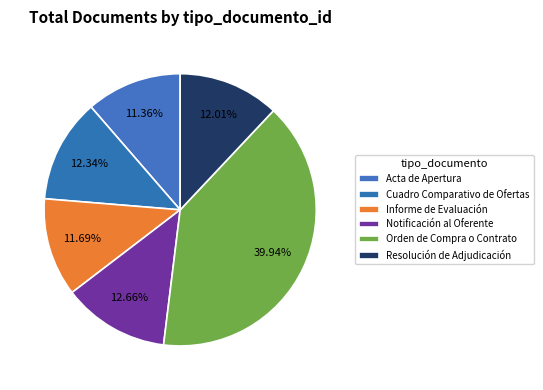

To the nearest percent, what is the difference between the largest and smallest slice percentages?

29%